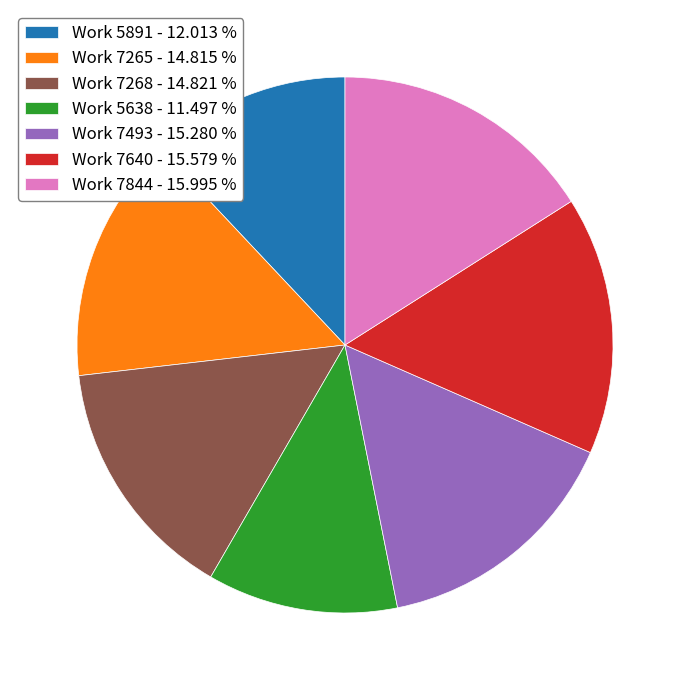

True or false: Work 7844 accounts for 16% of the total.

True